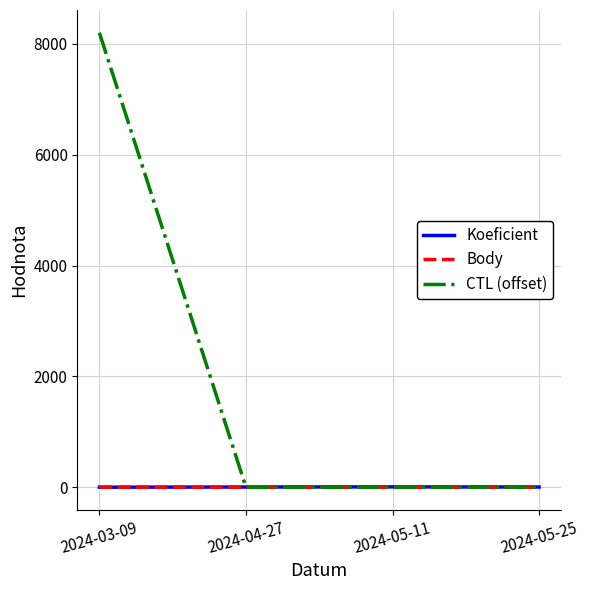

Which series has the largest range (max minus min)?

CTL (offset)